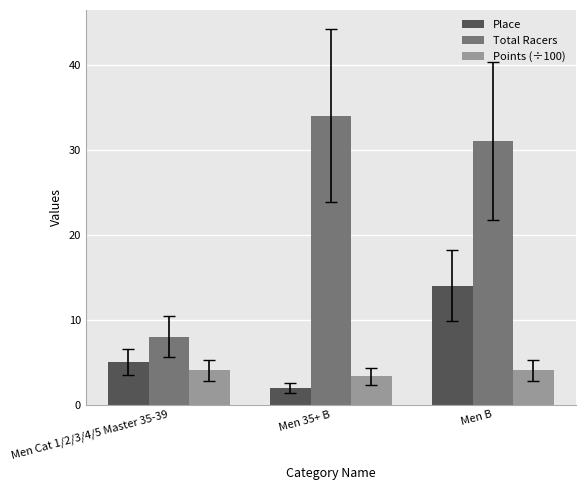

What is the difference between the highest and lowest values at Men 35+ B?

32.0